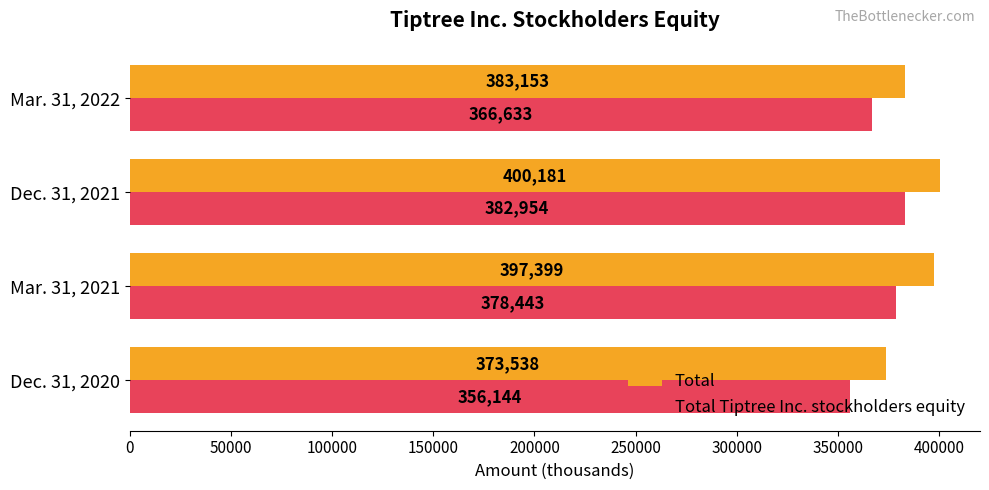

What is the highest value of the Total Tiptree Inc. stockholders equity series?

382954